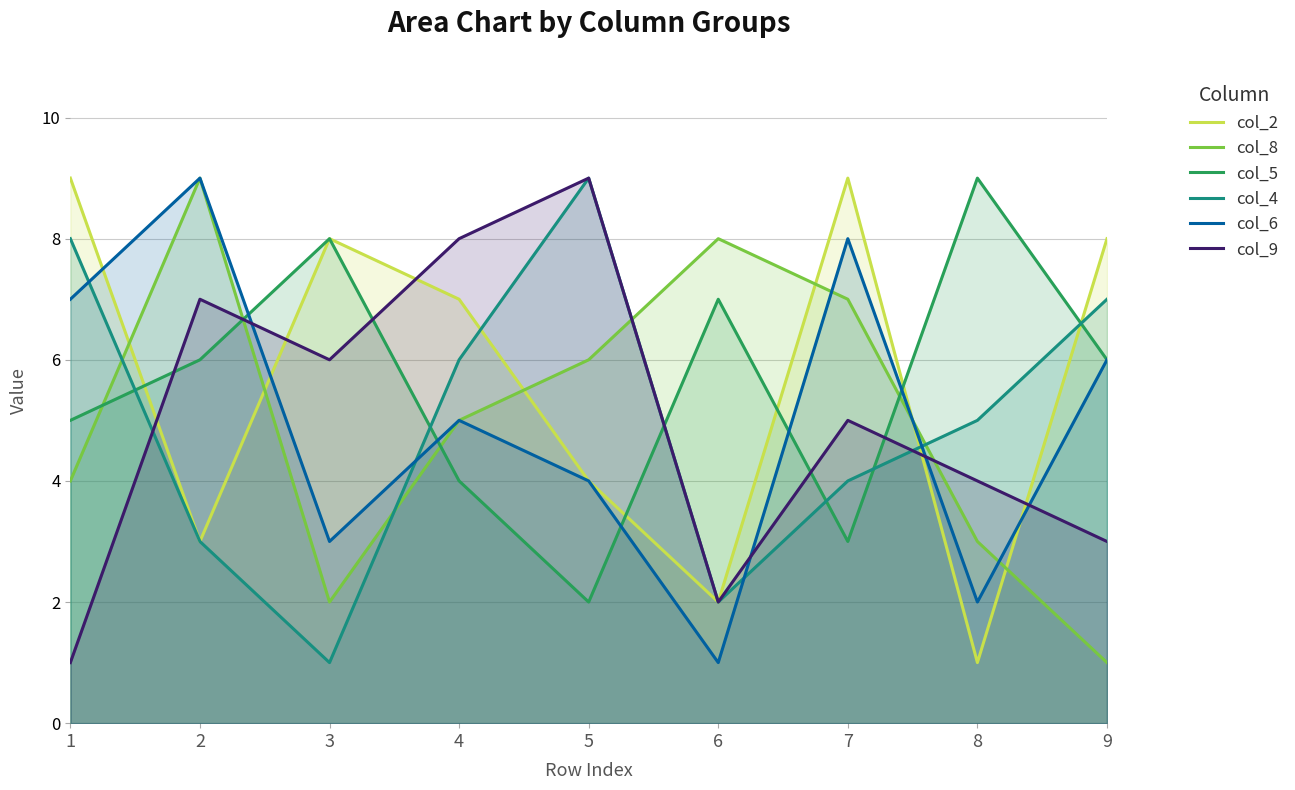

What is the difference between the maximum and minimum values in the col_5 series?

7